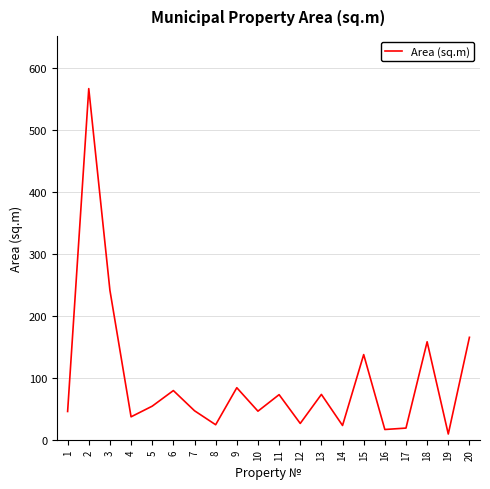

What is the sum of the values at 16 and 19?

25.7